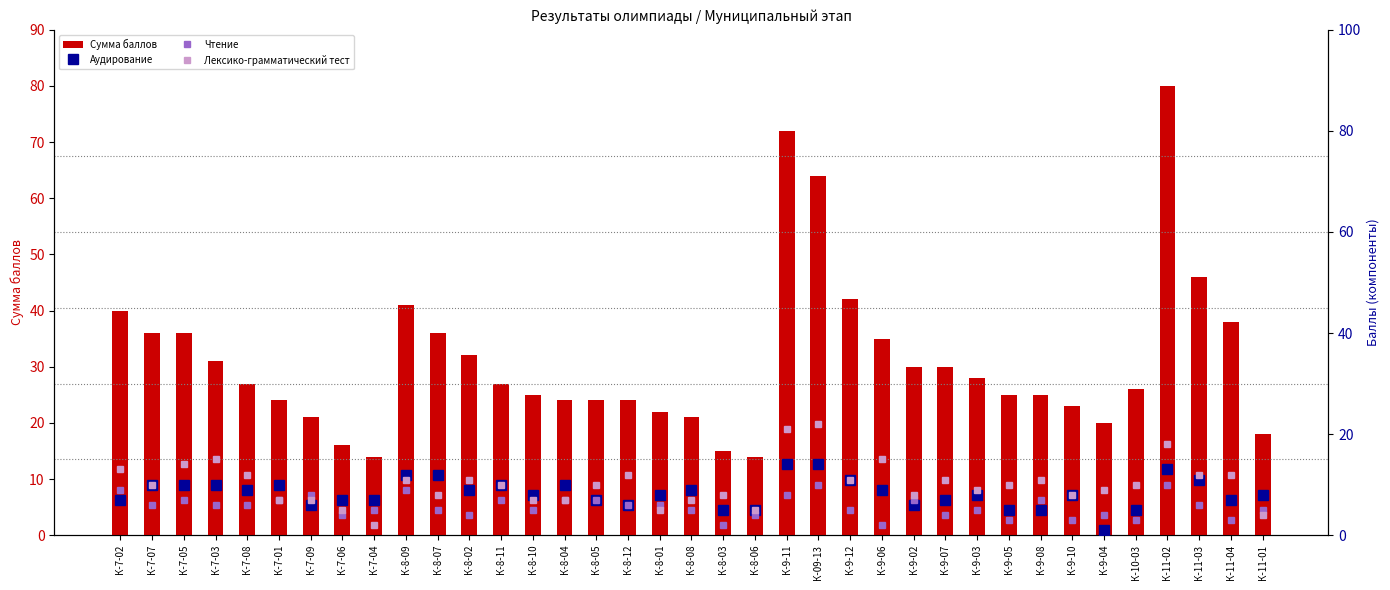

Is it true that Лексико-грамматический тест equals 11 at К-8-09?

True